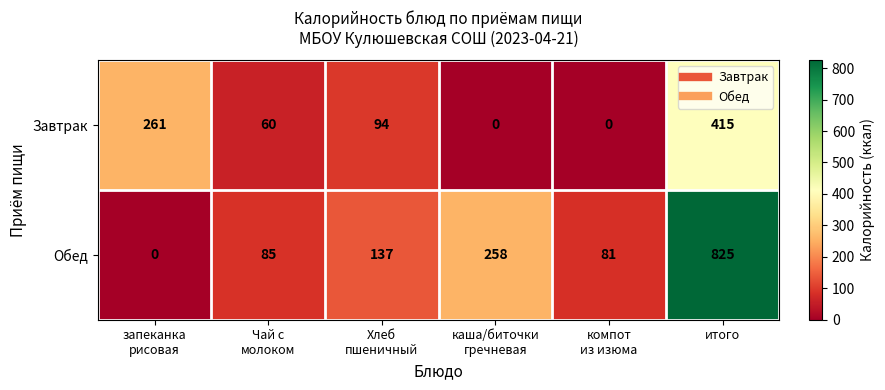

How many data points in Завтрак are less than 94?

3